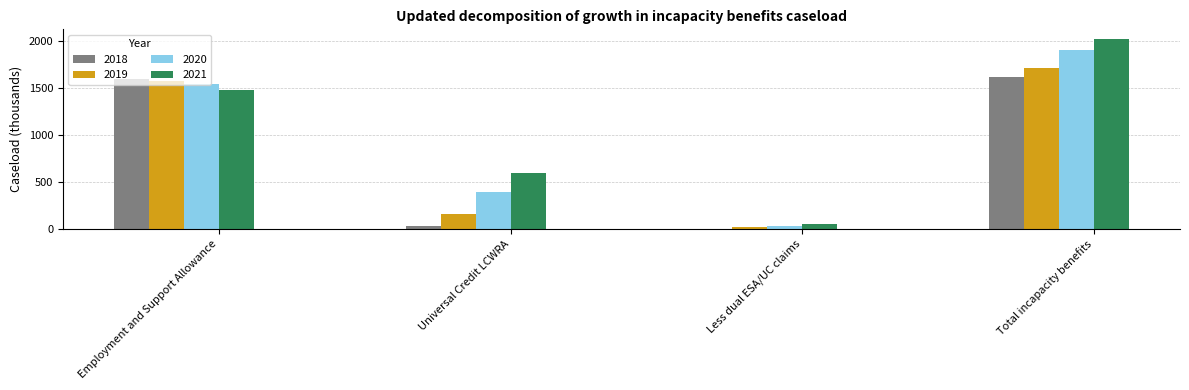

What is the maximum value for 2019?

1713.9